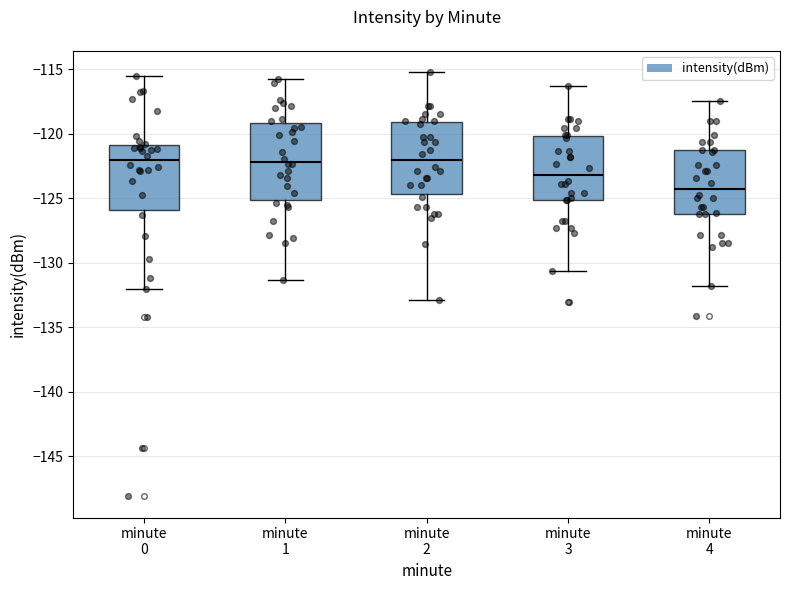

Reading left to right, read every box against the y-axis: the position of its median line, the range the box covers, and the ends of its whiskers. The values are not printed on the chart, so give them approximately, as read against the axis.

minute 0: median -122.0, box -126.0 to -121.0, whiskers -132.0 to -115.5
minute 1: median -122.0, box -125.0 to -119.0, whiskers -131.5 to -116.0
minute 2: median -122.0, box -124.5 to -119.0, whiskers -133.0 to -115.0
minute 3: median -123.0, box -125.0 to -120.0, whiskers -130.5 to -116.5
minute 4: median -124.5, box -126.0 to -121.5, whiskers -132.0 to -117.5